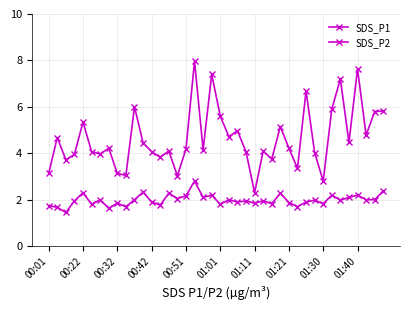

How many interior local peaks does the SDS_P2 series have?

14